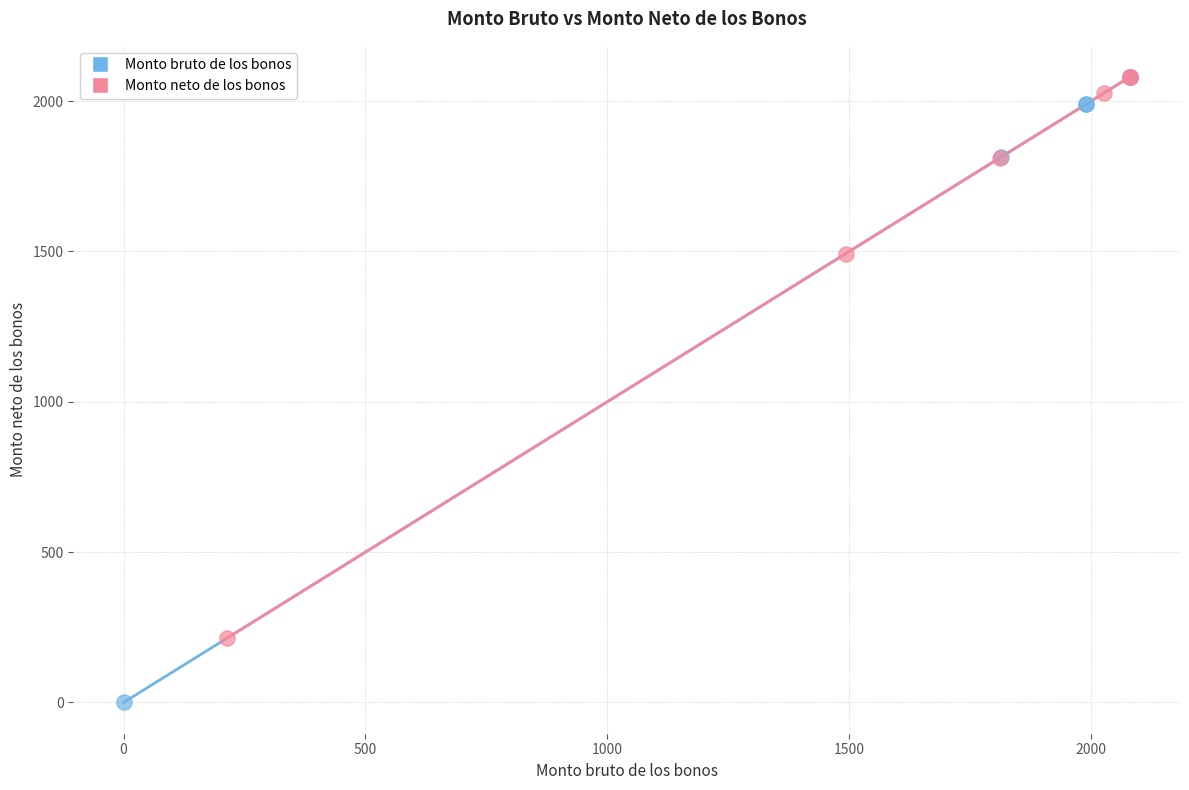

Which series reaches the minimum Y coordinate?

Monto bruto de los bonos